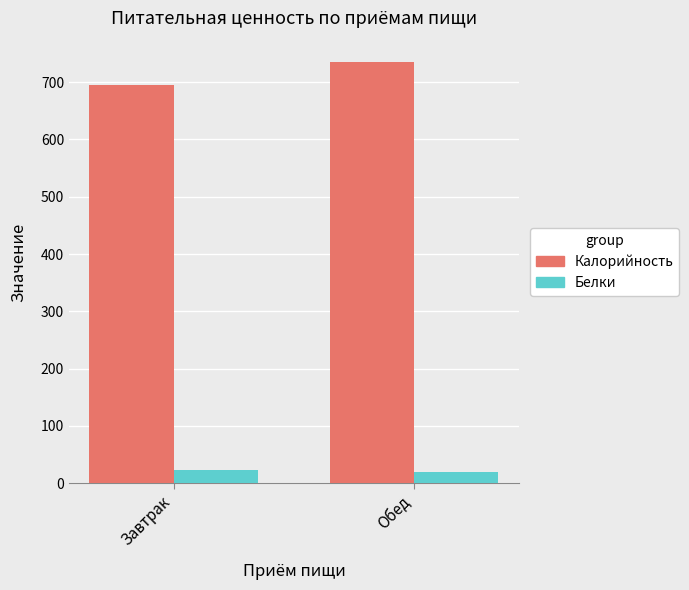

Which series has the widest spread of values?

Калорийность